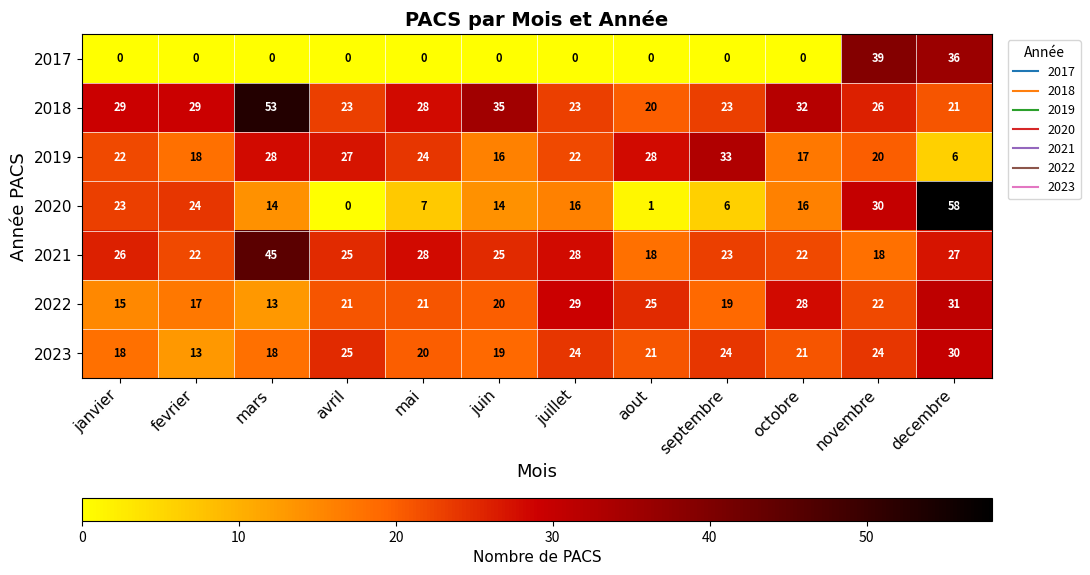

At how many categories does at least one series exceed 36?

3